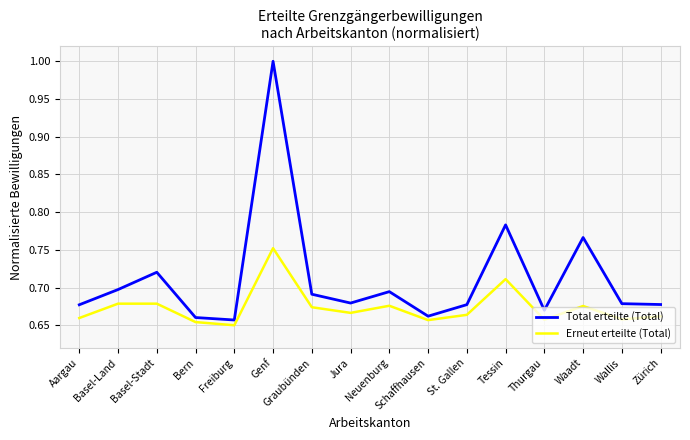

Which series has the largest range (max minus min)?

Total erteilte (Total)